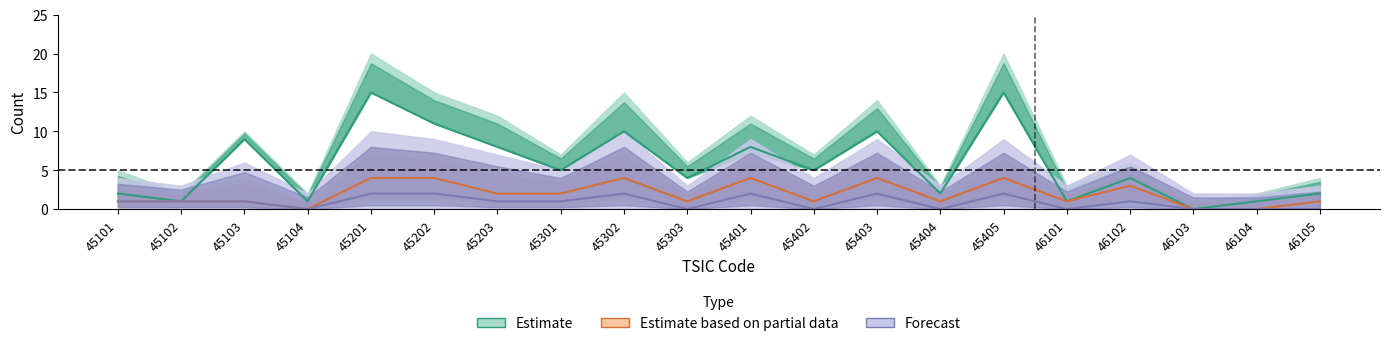

What is the difference between the maximum and minimum values in the Forecast series?

2